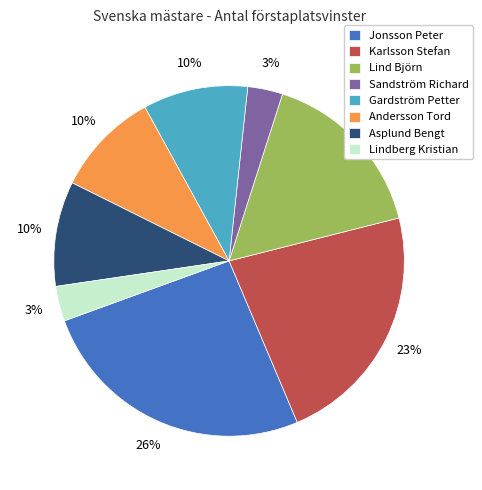

True or false: Karlsson Stefan accounts for 6% of the total.

False